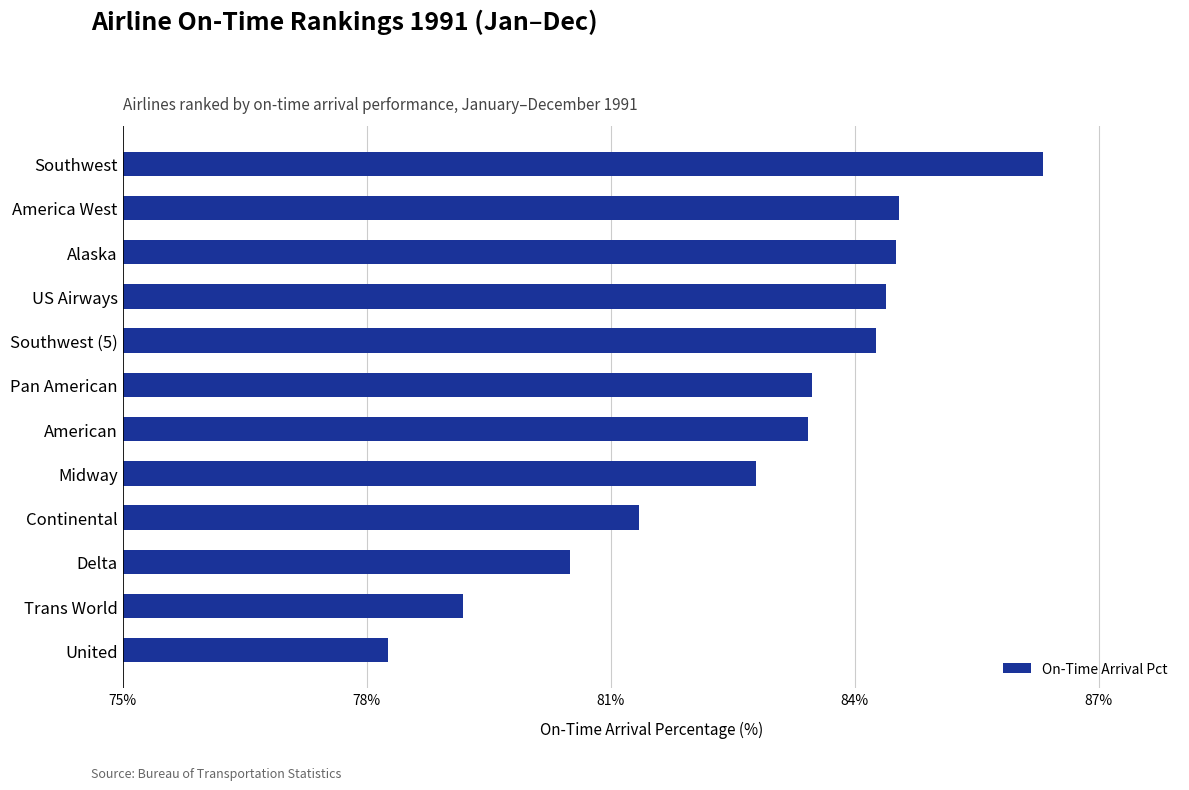

What is the ratio of the value at United to the value at Pan American?

0.9